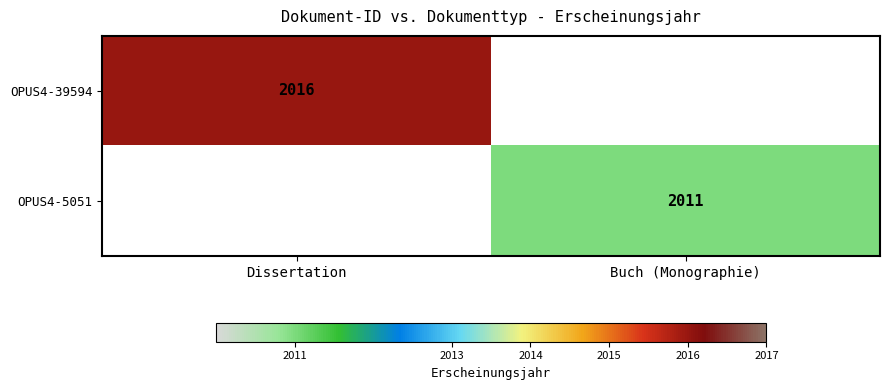

Is it true that OPUS4-39594 equals 2016 at Dissertation?

True